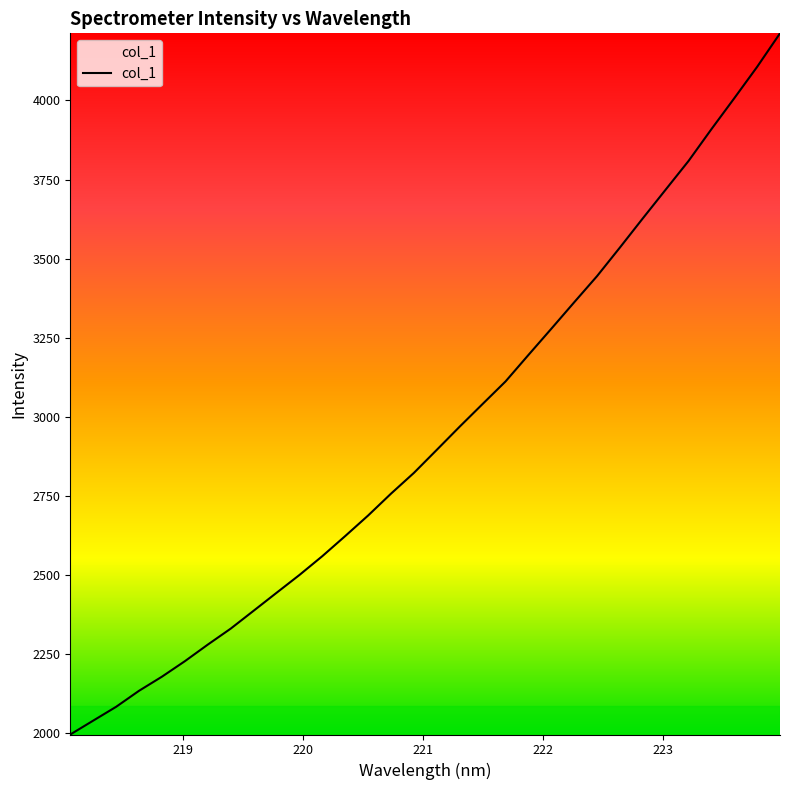

What is the greatest value displayed?

4212.4